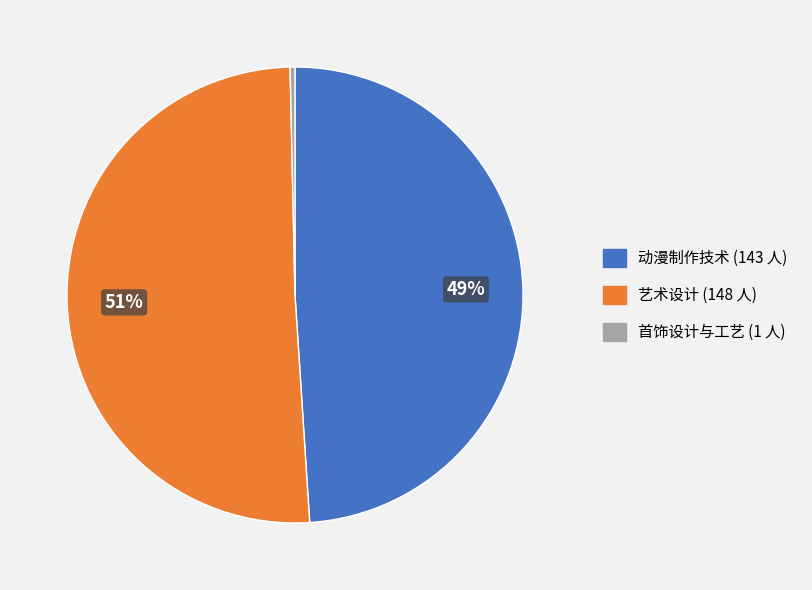

The 艺术设计 slice represents 51% of the pie. True or false?

True